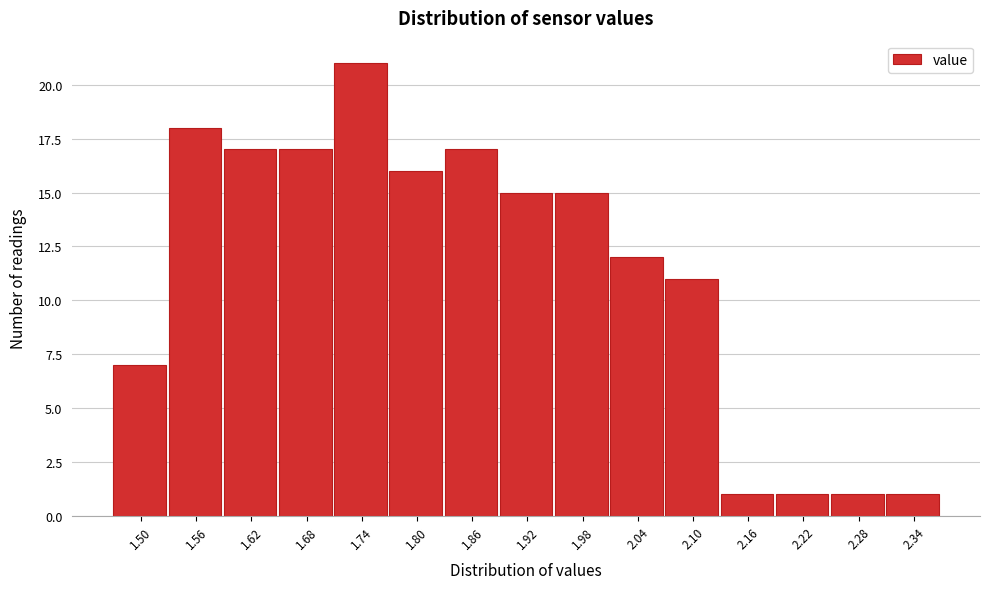

Reading right to left, what are all the values shown in this chart?

1	1	1	1	11	12	15	15	17	16	21	17	17	18	7